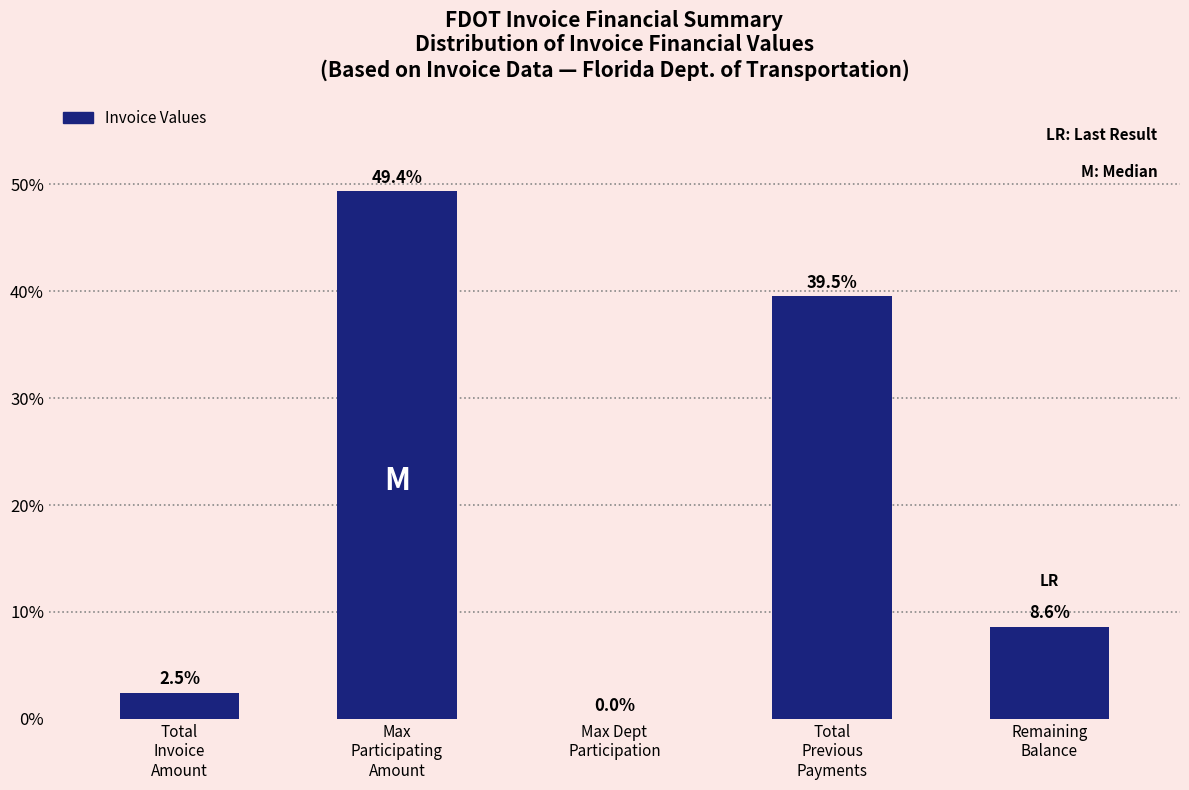

What is the sum of all values?

100.0